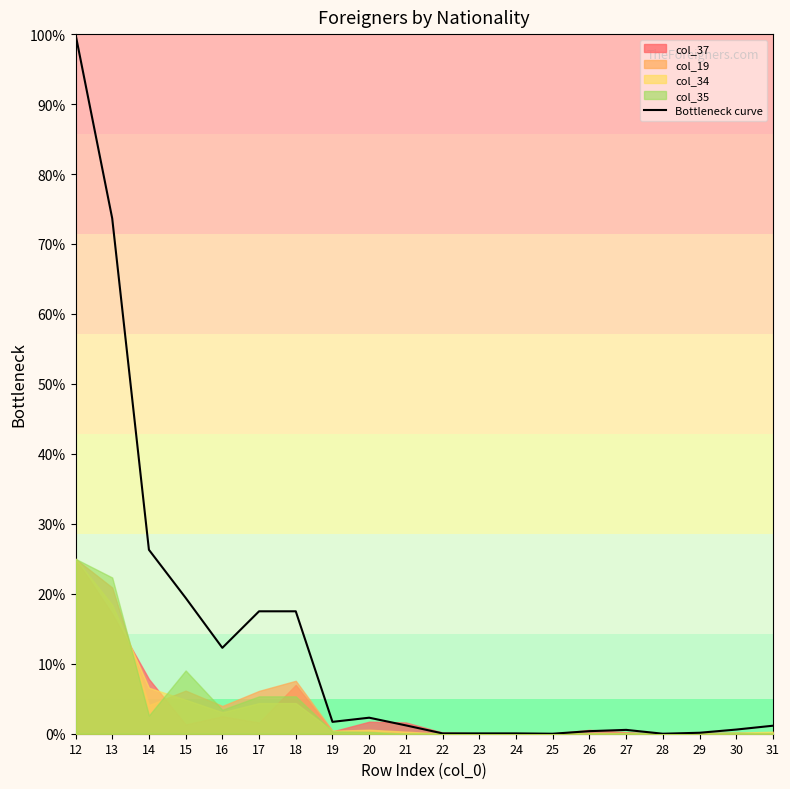

The value at 28 is 0.0. True or false?

True